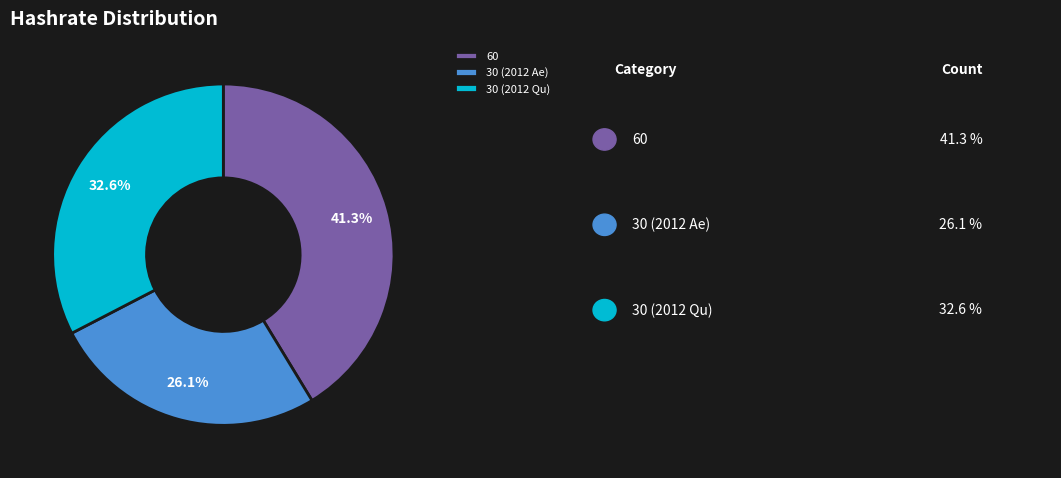

What is the total percentage of 30 (2012 Ae) and 30 (2012 Qu)?

58.7%